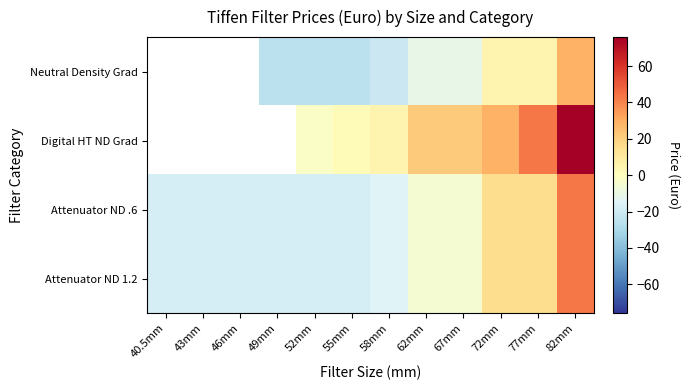

At which label does Neutral Density Grad first exceed -21?

62mm